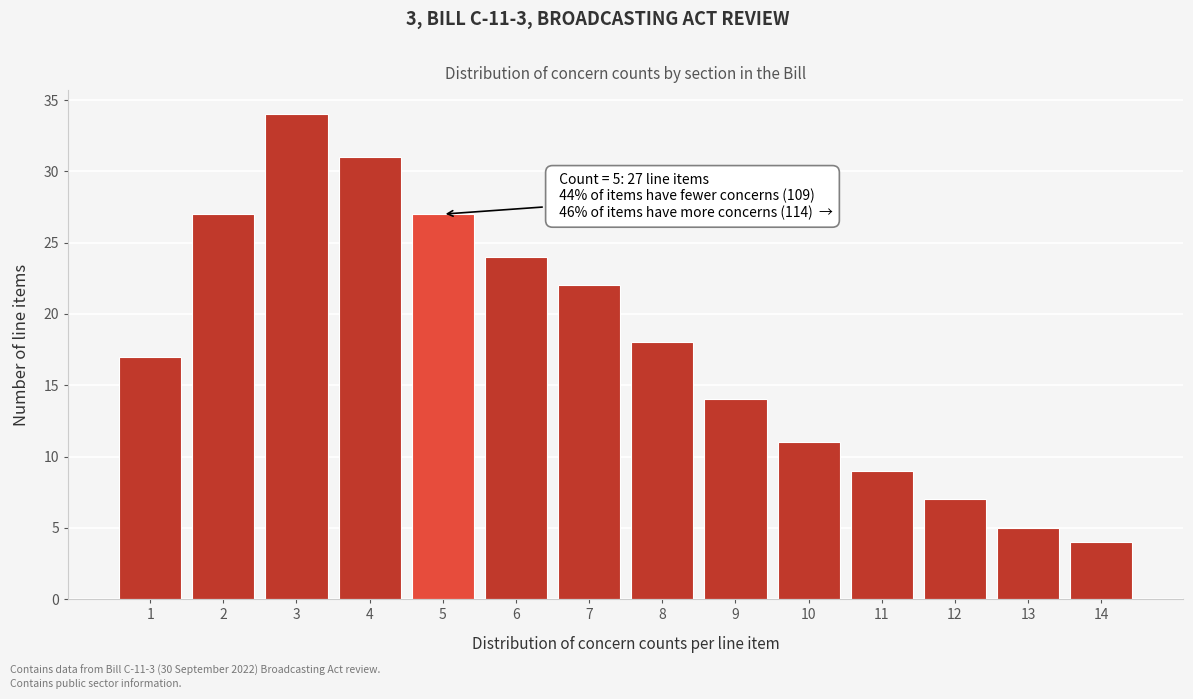

Reading left to right, list all the values displayed in this chart.

17	27	34	31	27	24	22	18	14	11	9	7	5	4